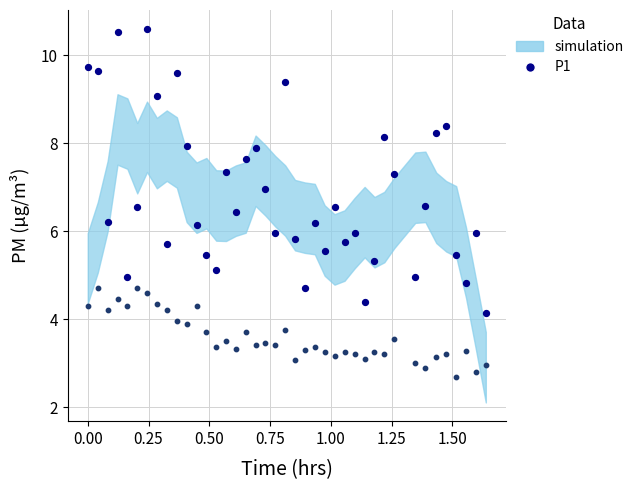

Across all data points, what is the range of Y values (max minus min)?

7.9